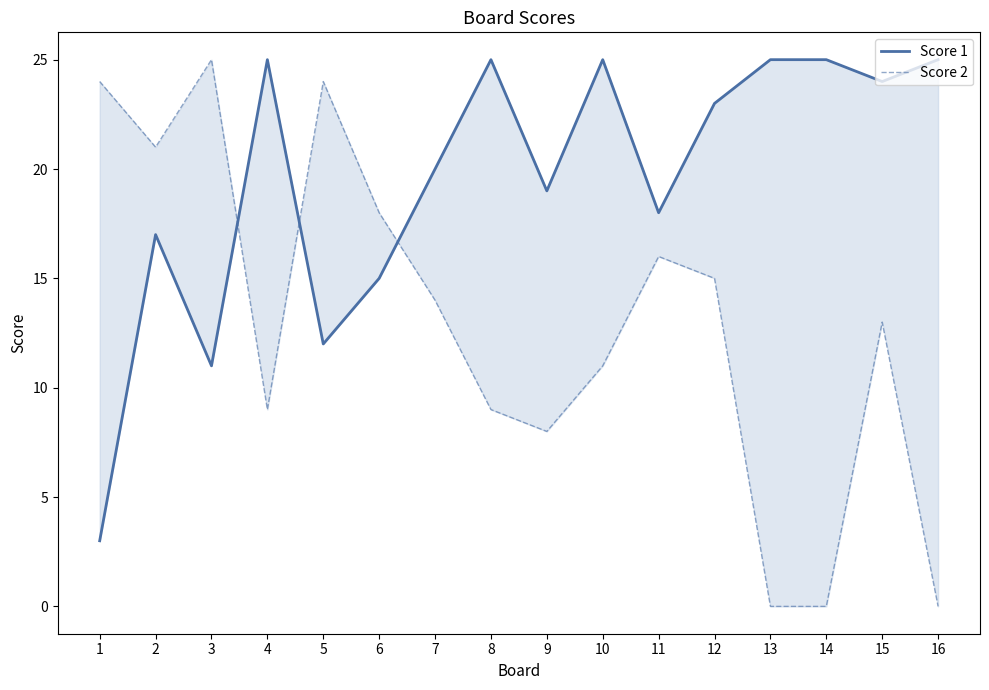

How many series are shown in this chart?

2